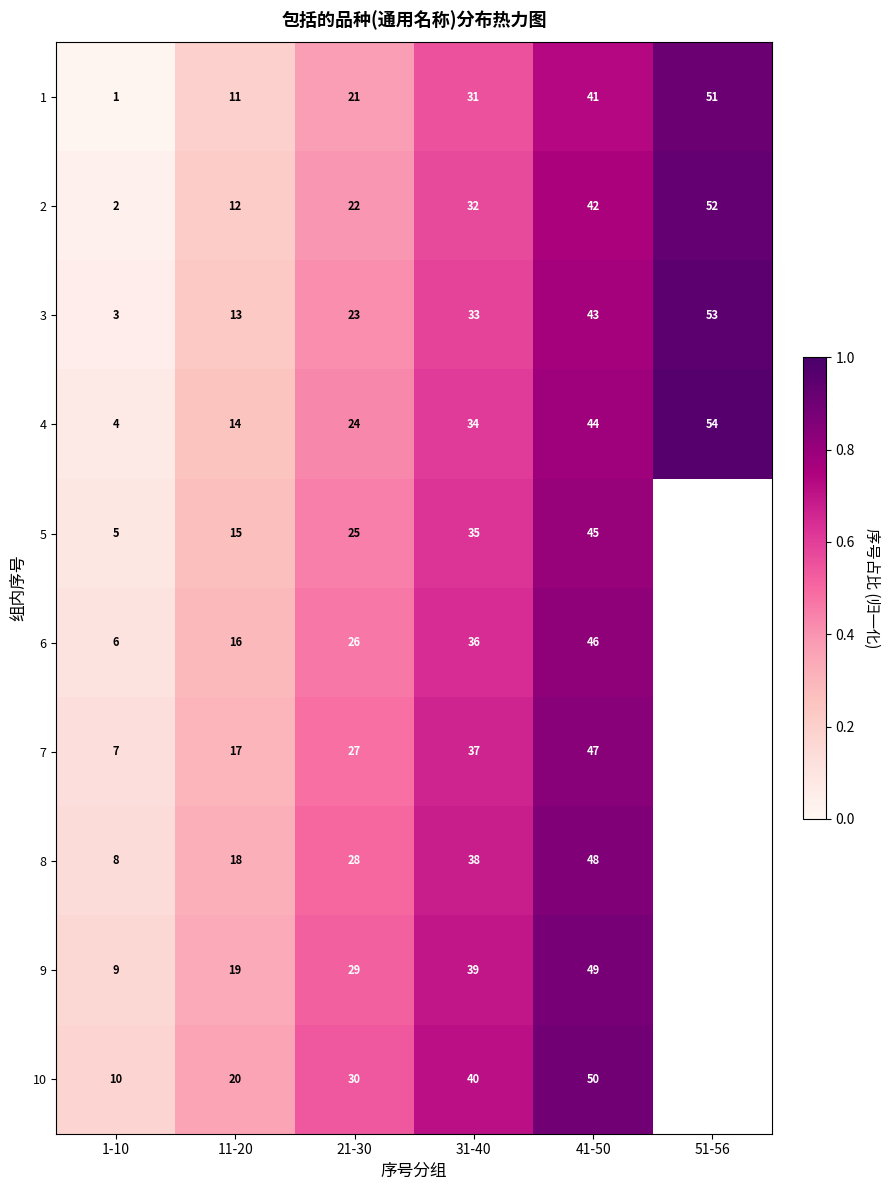

At how many categories does at least one series exceed 0?

6